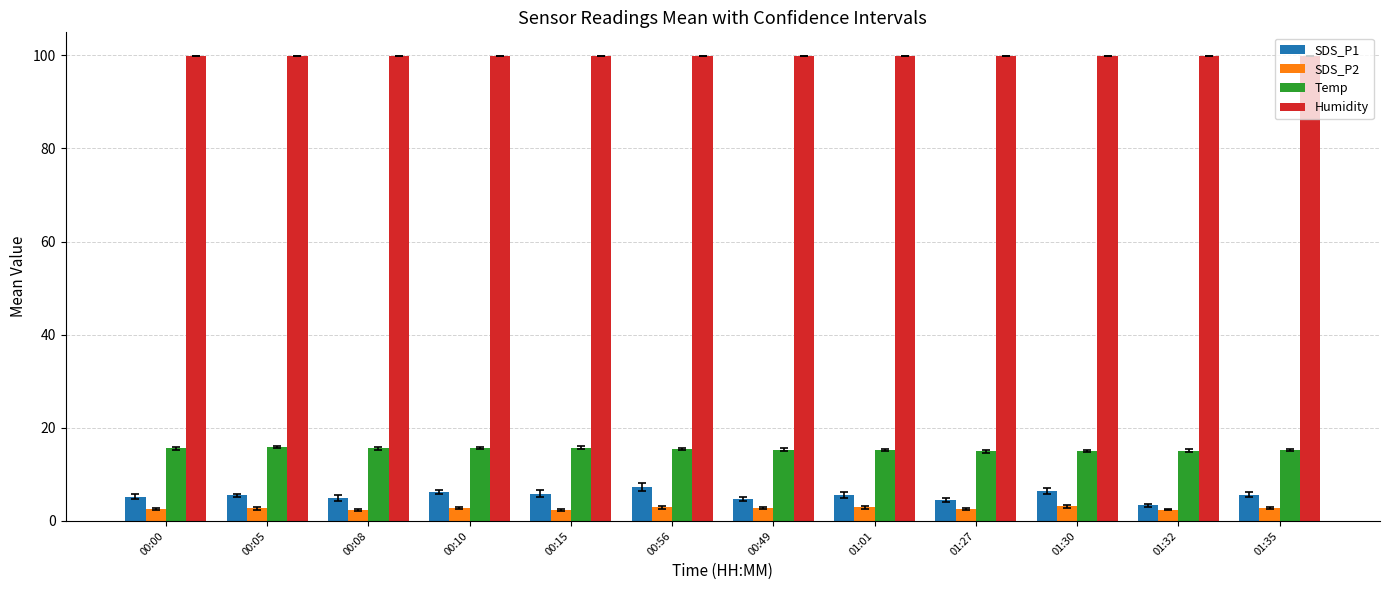

True or false: Humidity has a value of 147.2 at 00:00.

False